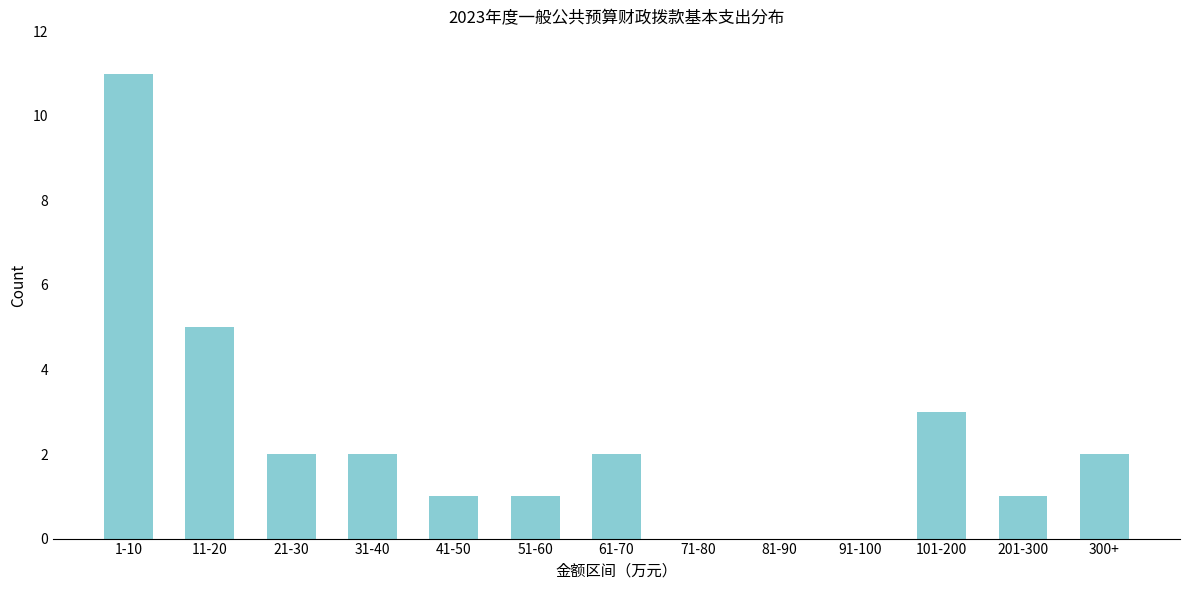

Reading left to right, list all the values displayed in this chart.

1-10=11	11-20=5	21-30=2	31-40=2	41-50=1	51-60=1	61-70=2	71-80=0	81-90=0	91-100=0	101-200=3	201-300=1	300+=2